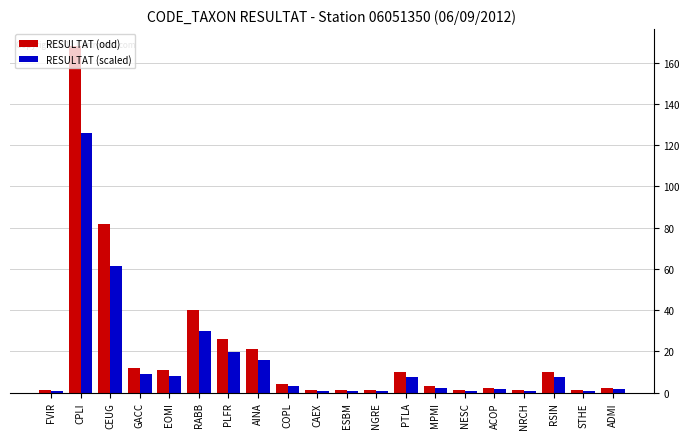

Are the bars grouped side by side (vs. stacked)?

Yes